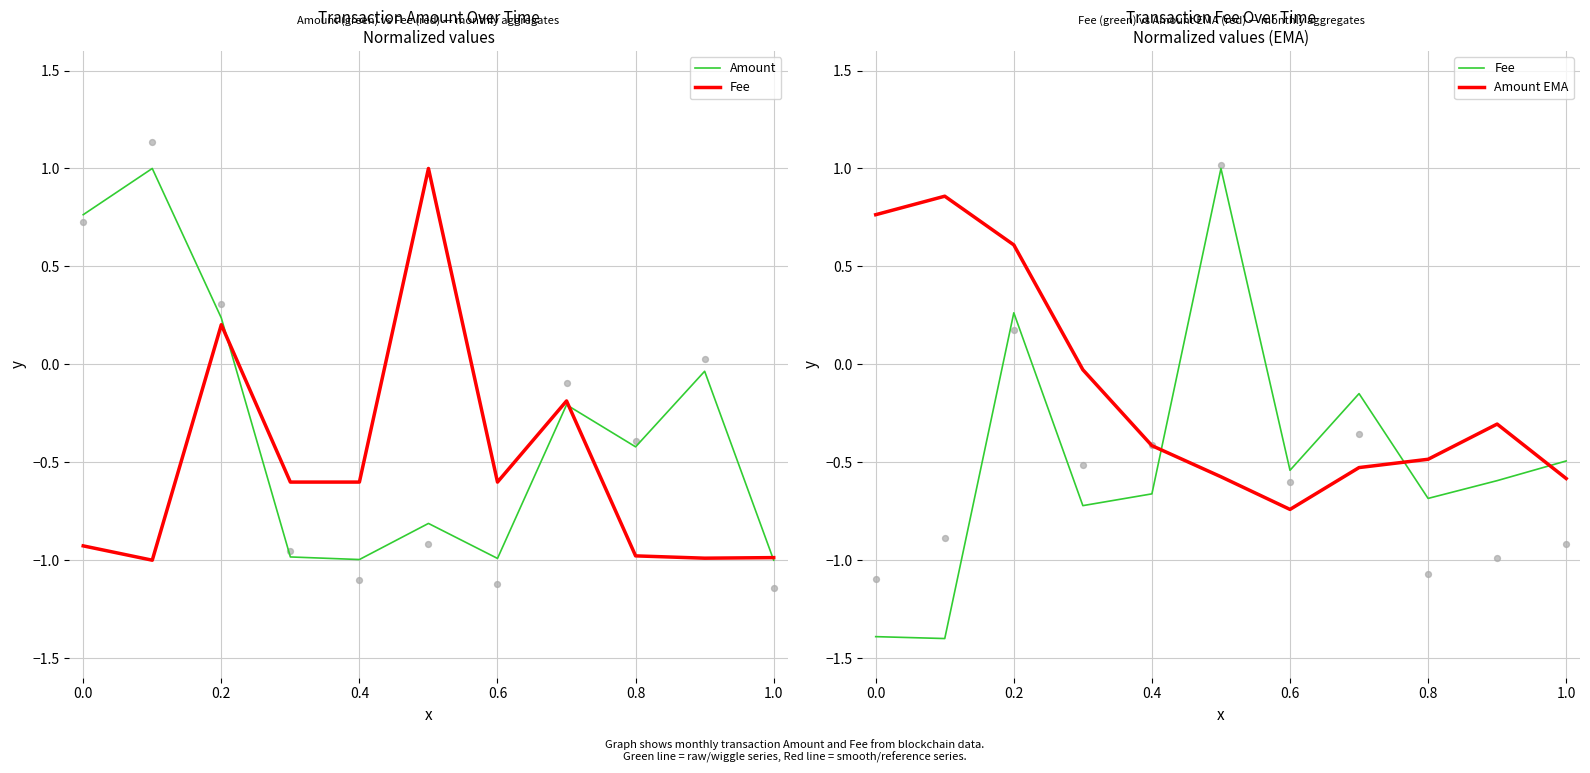

At how many categories does at least one series exceed 0?

4